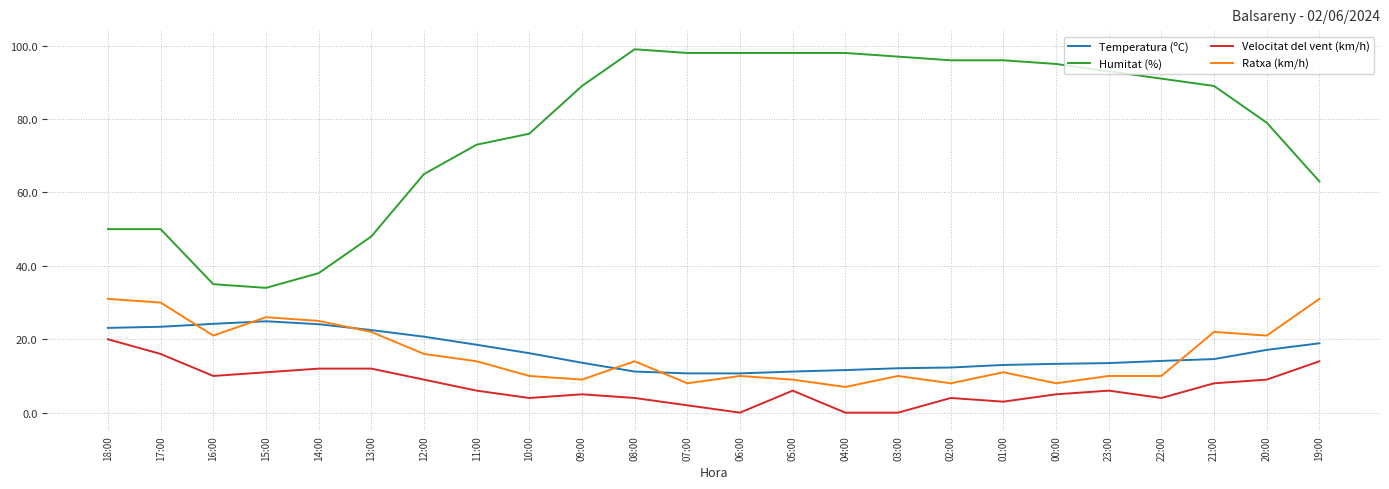

List the series in order of their peak value, highest first.

Humitat (%), Ratxa (km/h), Temperatura (ºC), Velocitat del vent (km/h)